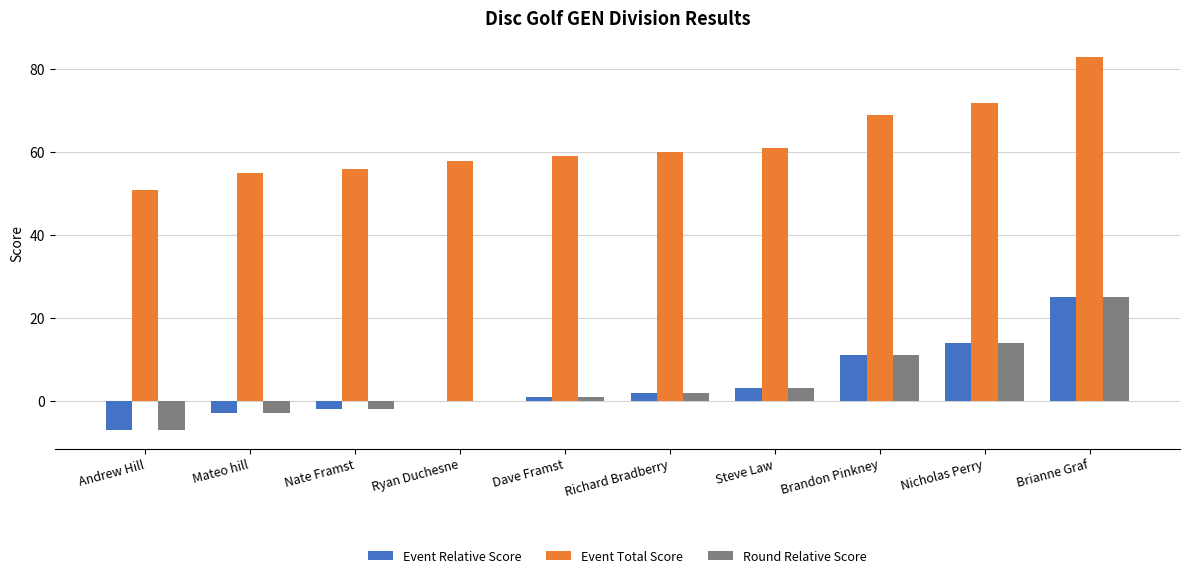

What is the highest value of the Event Total Score series?

83